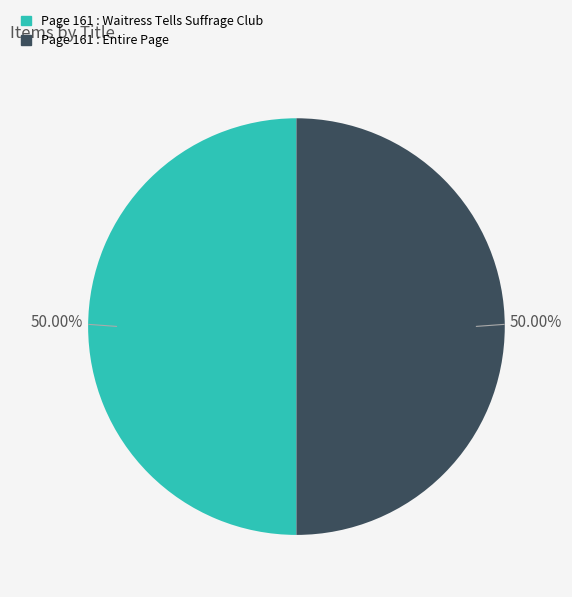

Is it true that Page 161 : Waitress Tells Suffrage Club is 50% of the pie?

True